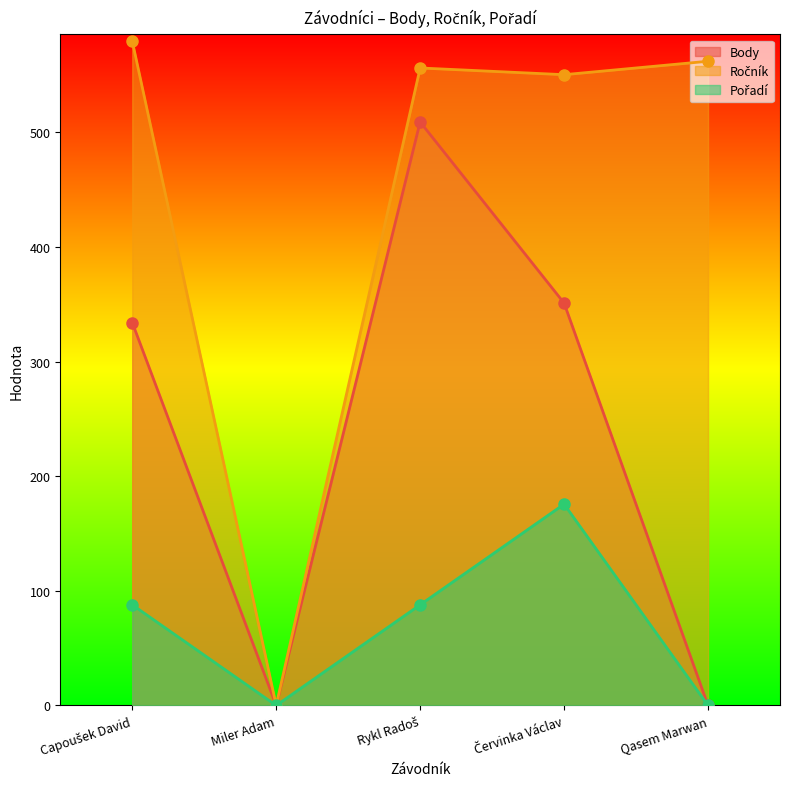

Which series has the widest spread of values?

Ročník